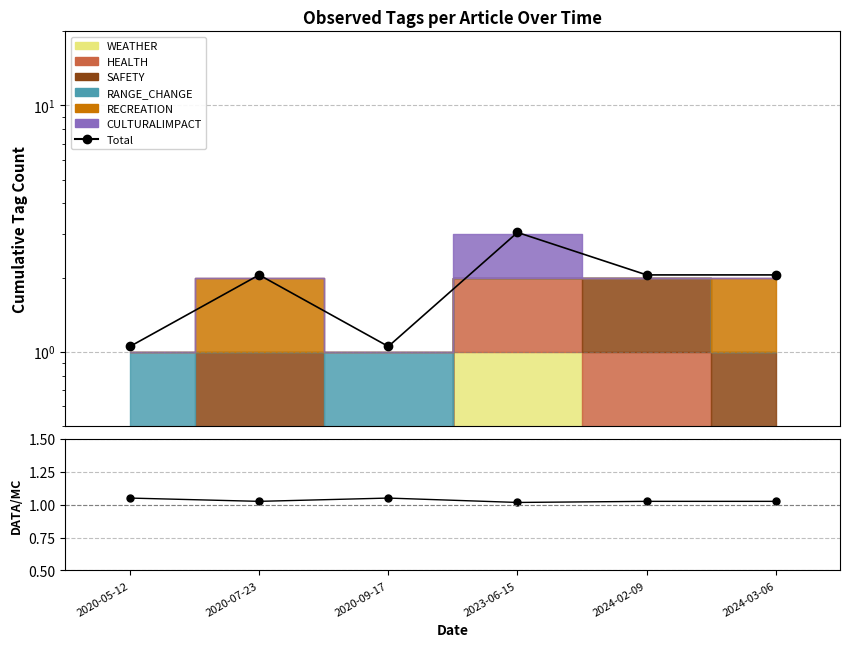

What is the lowest value of the Total series?

1.1